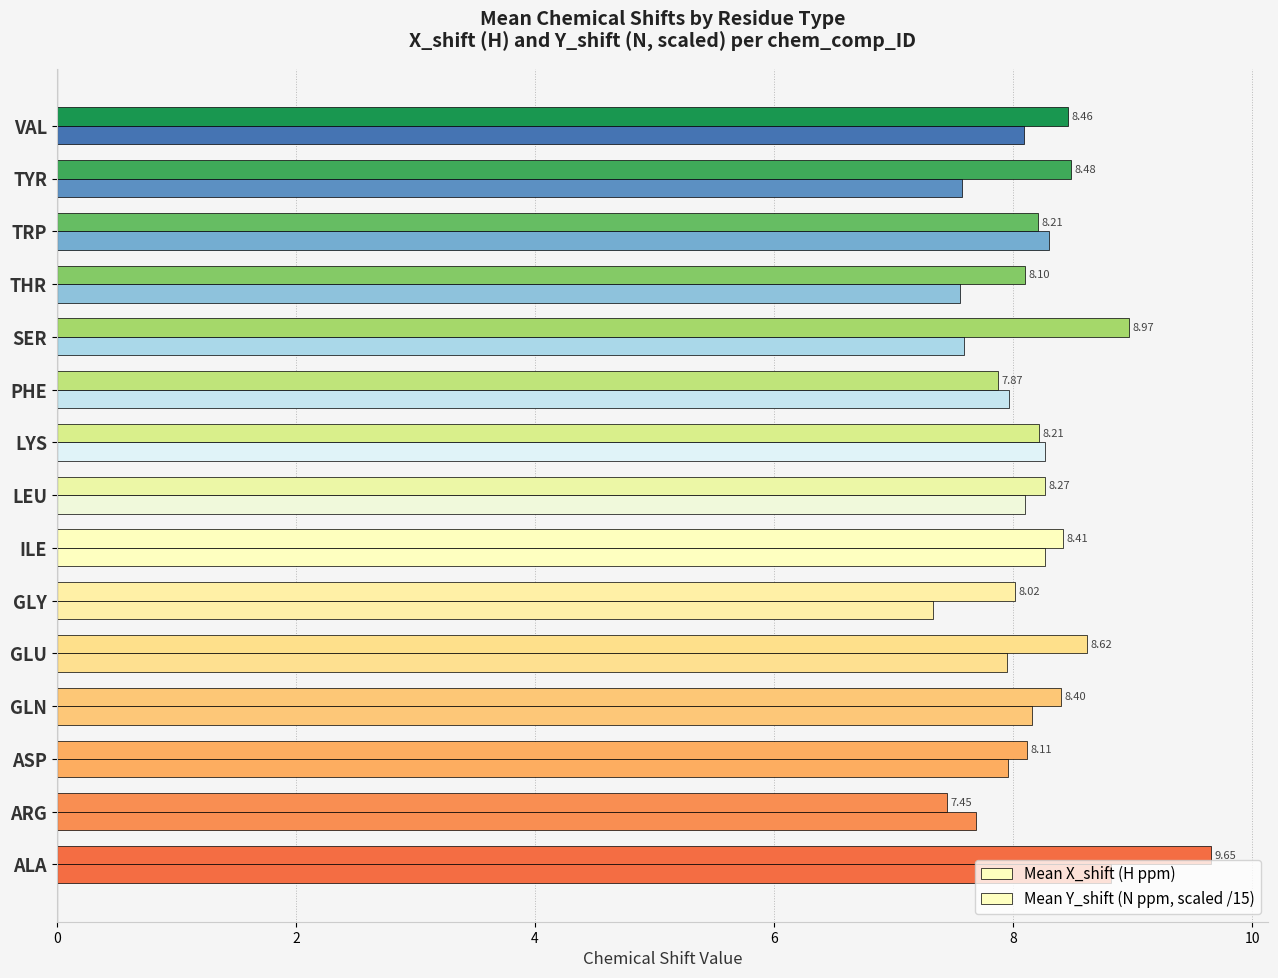

The value of Mean Y_shift (scaled /15) at SER is 2.5. True or false?

False